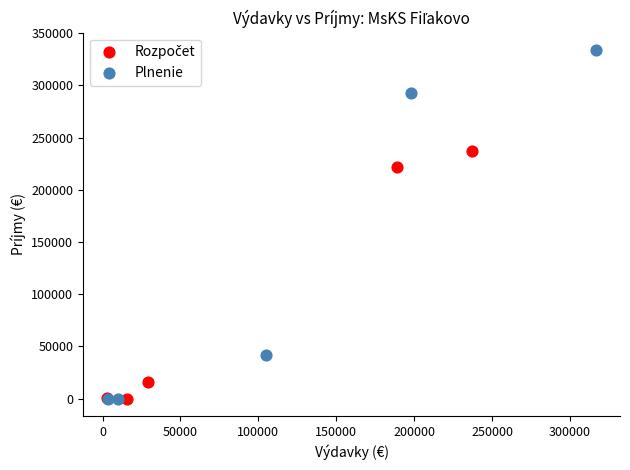

Which series contains the highest Y value?

Plnenie